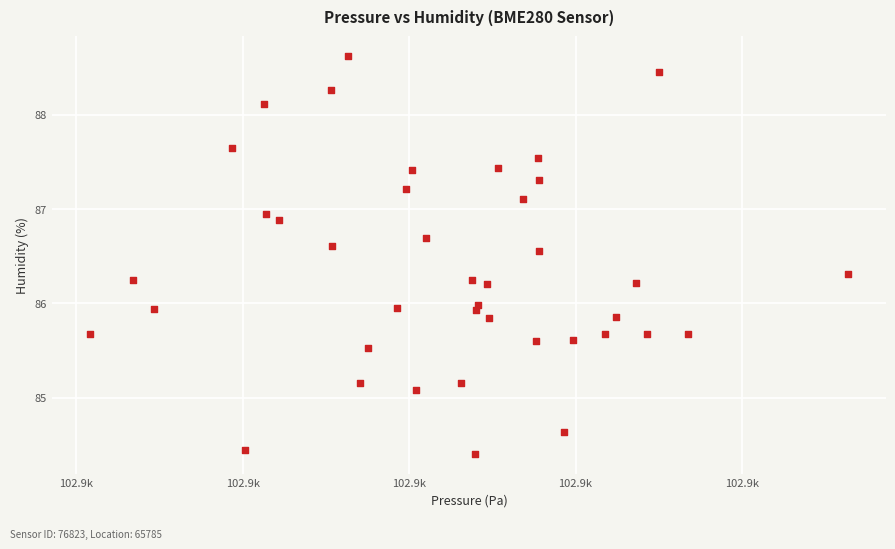

What is the range of Y values (max minus min)?

4.2